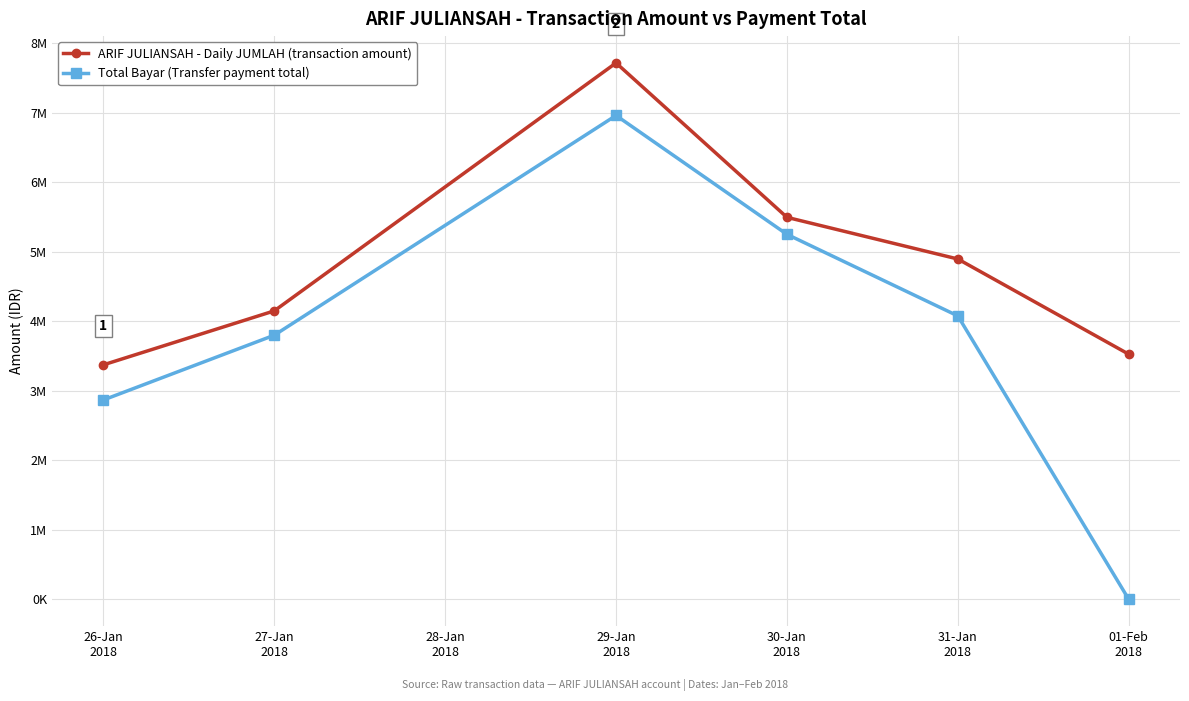

Does the chart have visible grid lines?

Yes